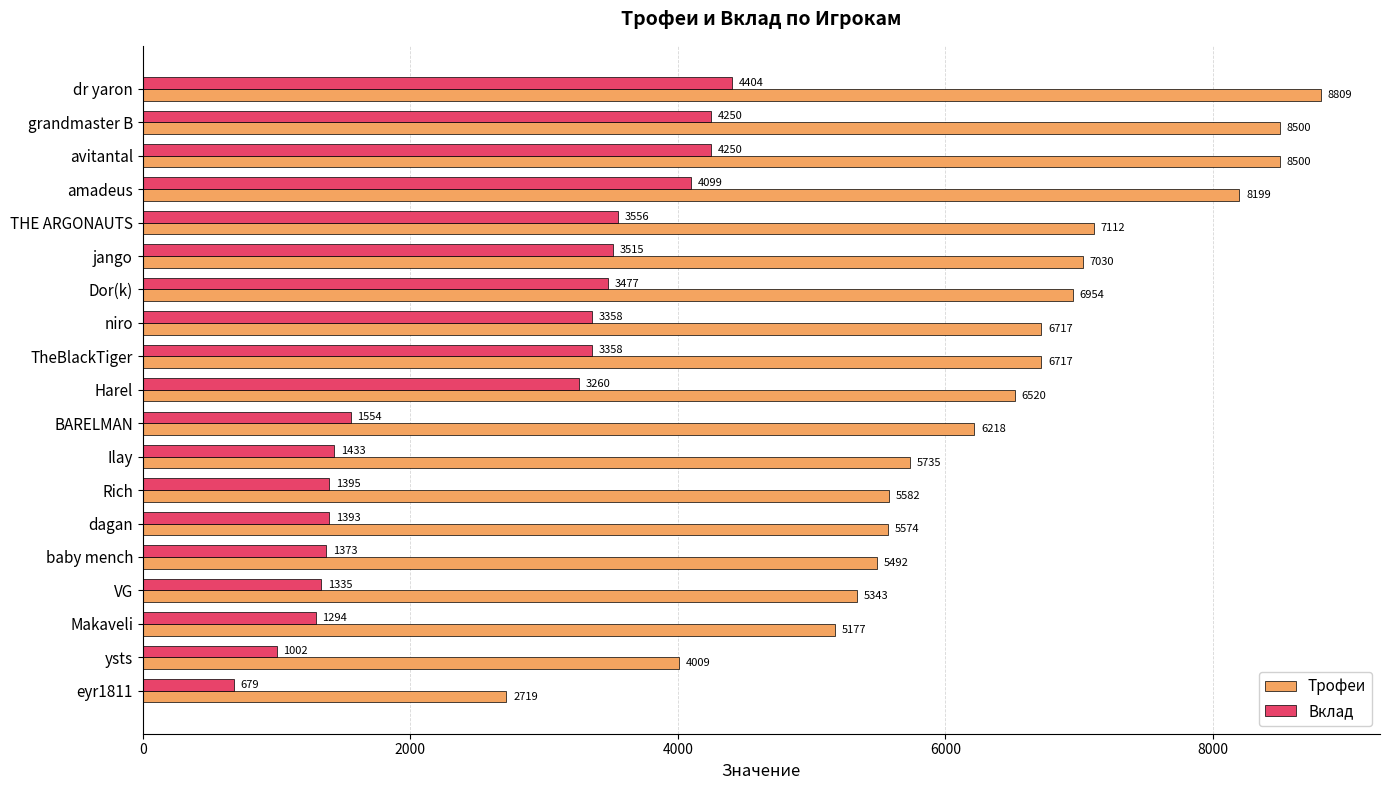

True or false: Вклад has a value of 661 at baby mench.

False